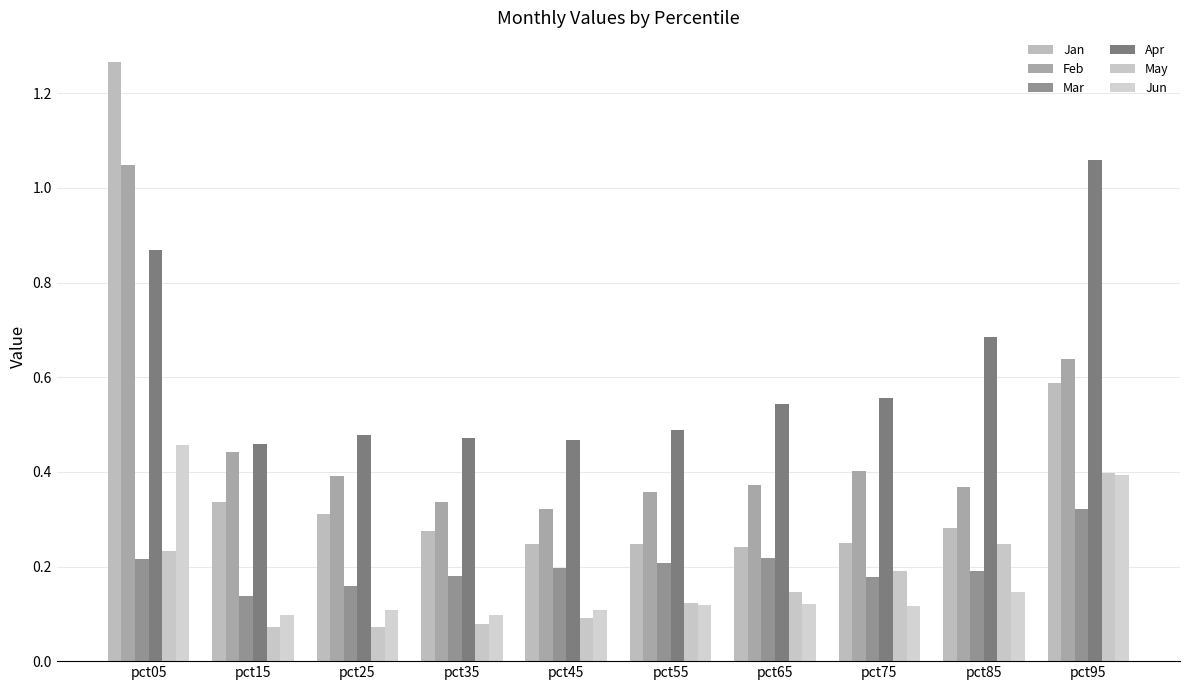

True or false: Jun has a value of 0.1 at pct55.

True